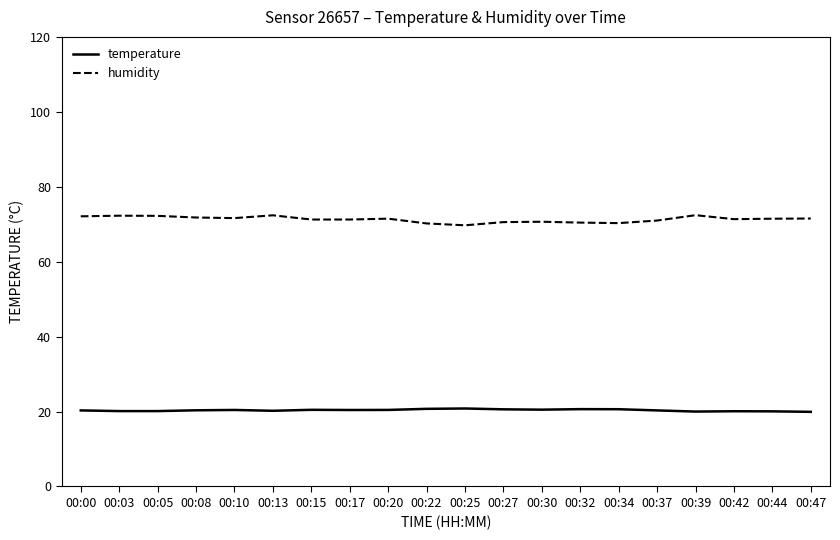

What value does the humidity series have at 00:47?

71.5